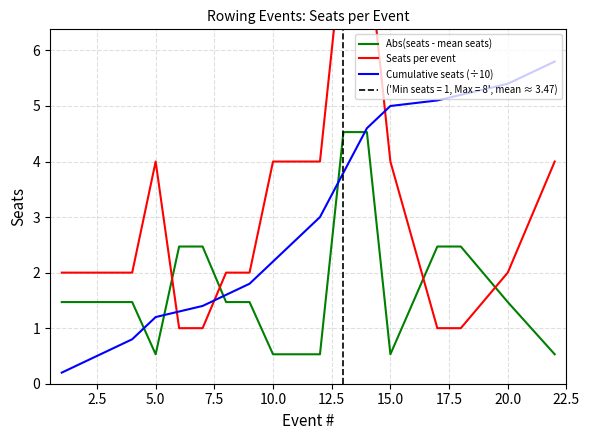

What is the maximum value for Cumulative seats (÷10)?

5.8